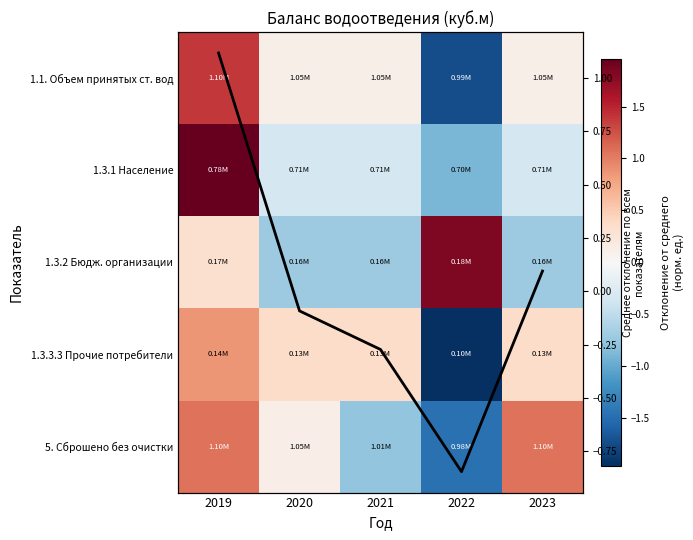

At which category is the sum across all series the highest?

2019